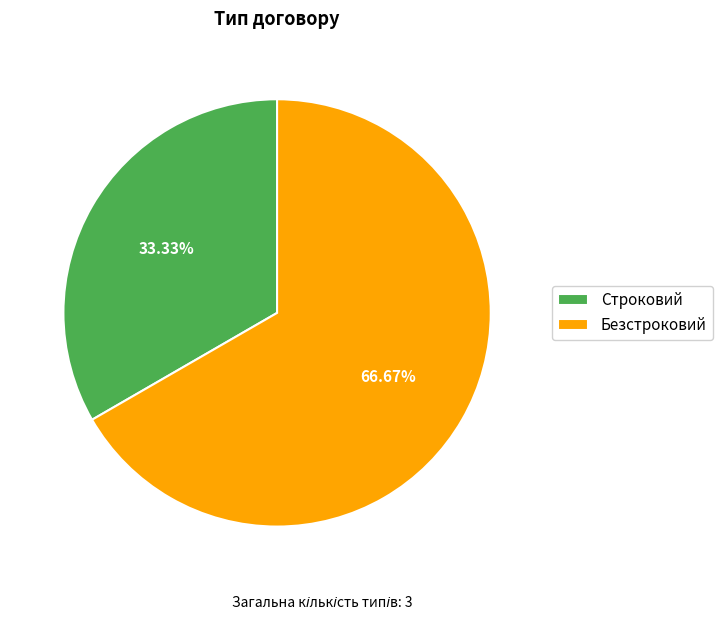

Which category has the biggest portion of the pie?

Безстроковий